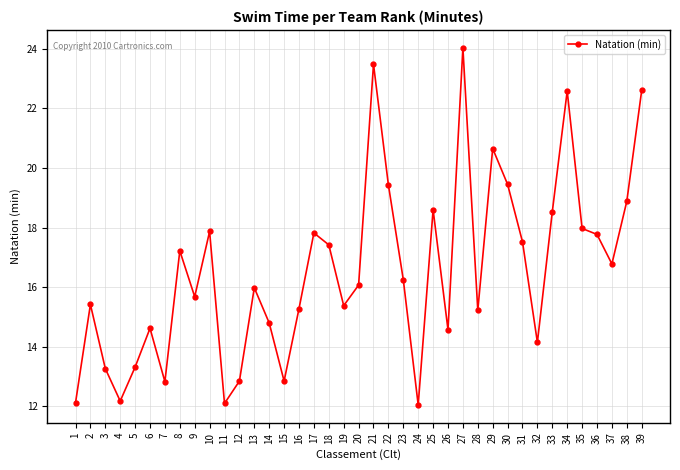

Is it true that the value at 17 is 17.8?

True